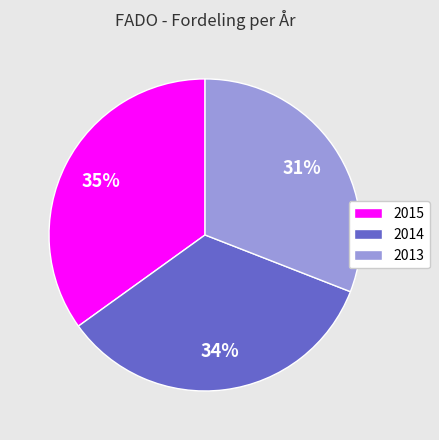

True or false: 2015 accounts for 23% of the total.

False